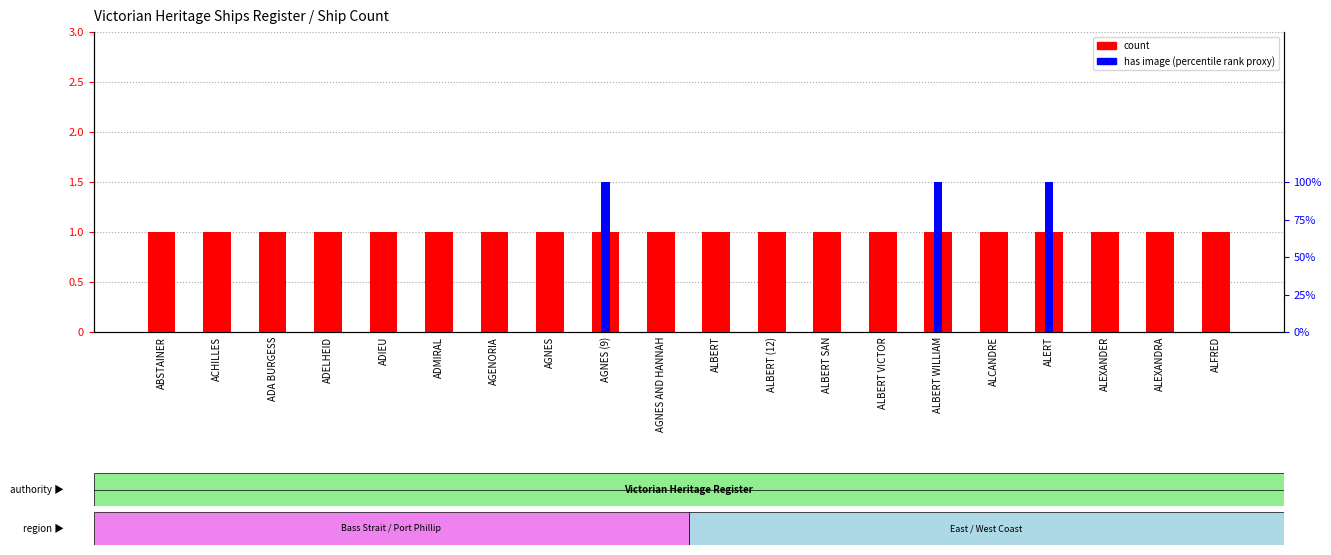

Reading left to right, what are all the values shown in this chart?

count: ABSTAINER=1	ACHILLES=1	ADA BURGESS=1	ADELHEID=1	ADIEU=1	ADMIRAL=1	AGENORIA=1	AGNES=1	AGNES (9)=1	AGNES AND HANNAH=1	ALBERT=1	ALBERT (12)=1	ALBERT SAN=1	ALBERT VICTOR=1	ALBERT WILLIAM=1	ALCANDRE=1	ALERT=1	ALEXANDER=1	ALEXANDRA=1	ALFRED=1
has image (percentile rank): ABSTAINER=0	ACHILLES=0	ADA BURGESS=0	ADELHEID=0	ADIEU=0	ADMIRAL=0	AGENORIA=0	AGNES=0	AGNES (9)=1	AGNES AND HANNAH=0	ALBERT=0	ALBERT (12)=0	ALBERT SAN=0	ALBERT VICTOR=0	ALBERT WILLIAM=1	ALCANDRE=0	ALERT=1	ALEXANDER=0	ALEXANDRA=0	ALFRED=0